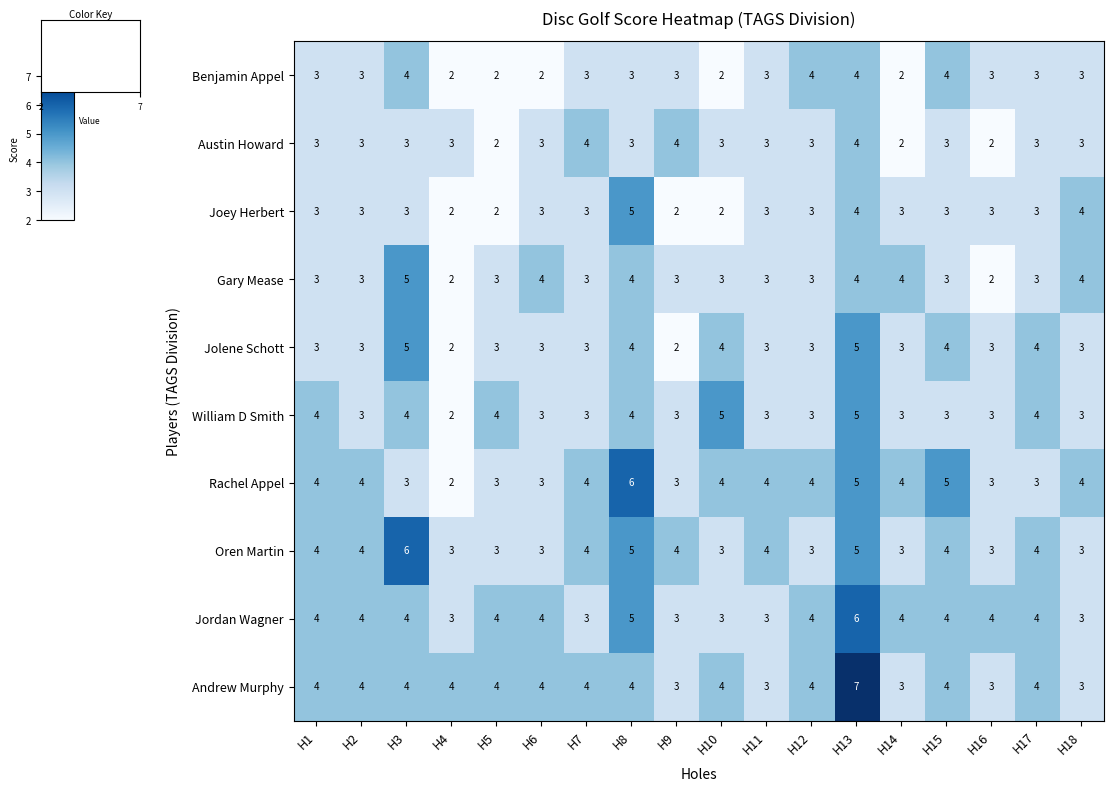

What is the maximum value for Joey Herbert?

5